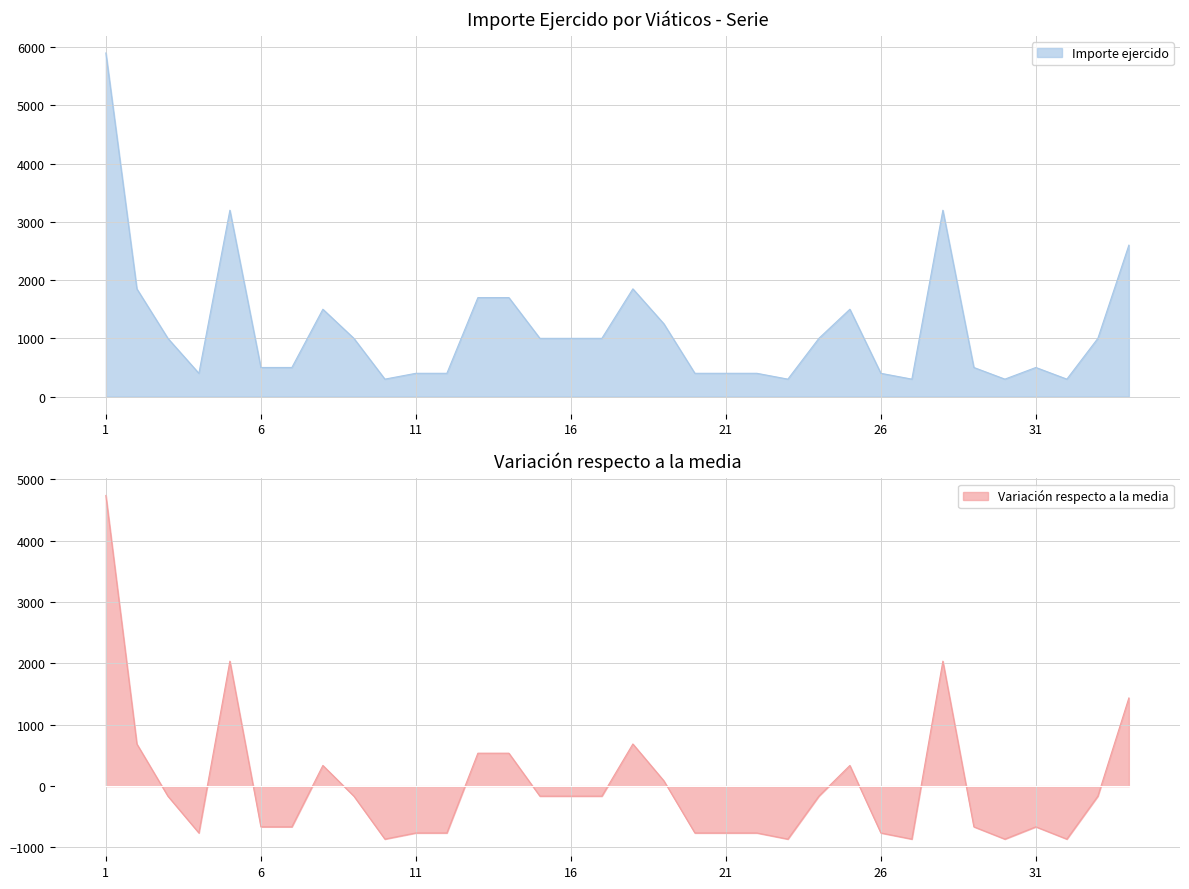

In Importe total erogado, how many points are higher than both neighbors (excluding endpoints)?

6